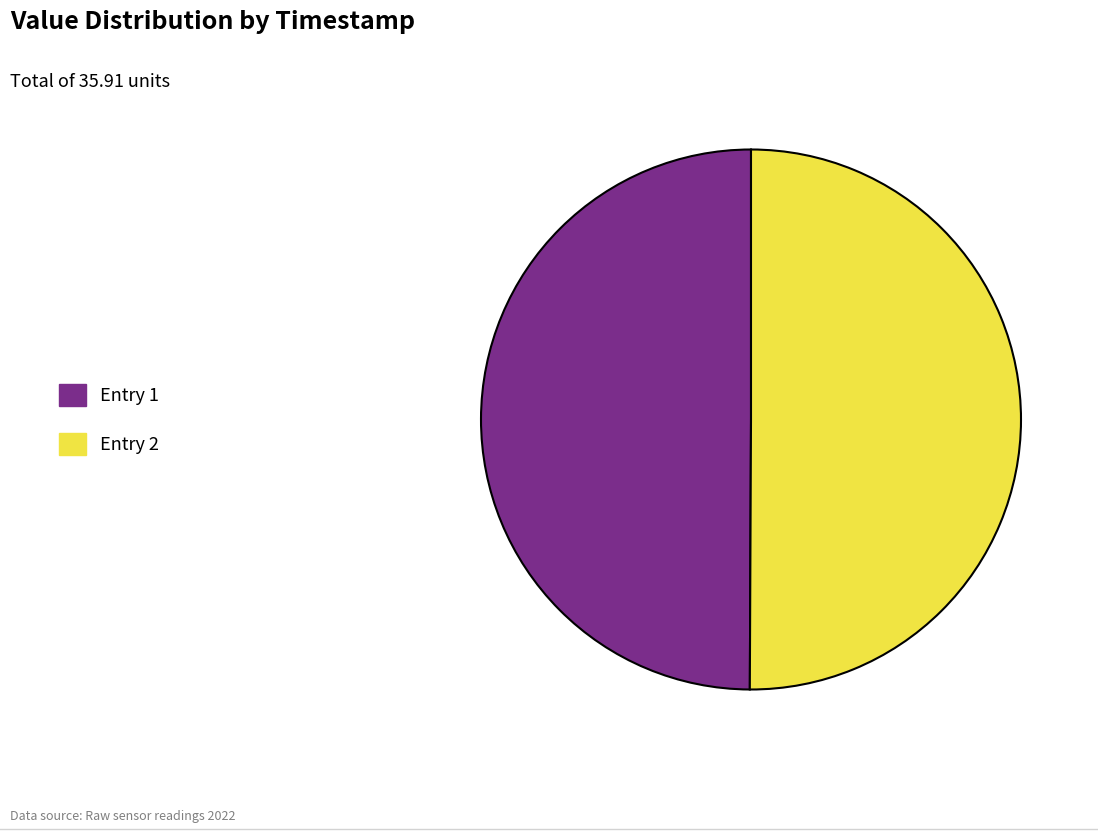

What is the ratio of the value at Entry 1 to the value at Entry 2?

1.0